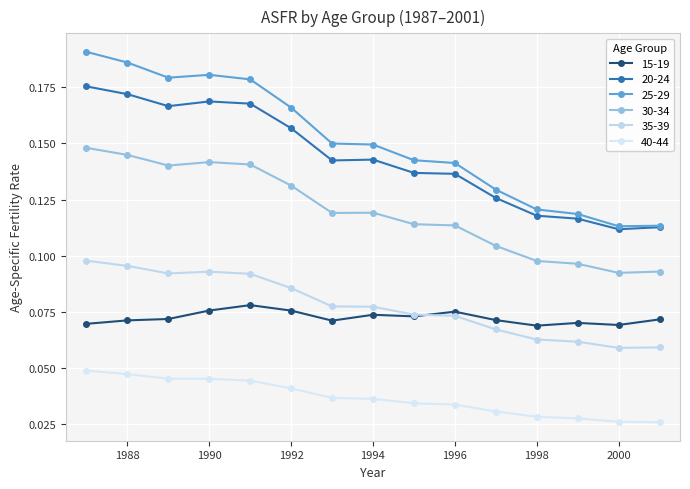

How many lines are shown in the chart?

6